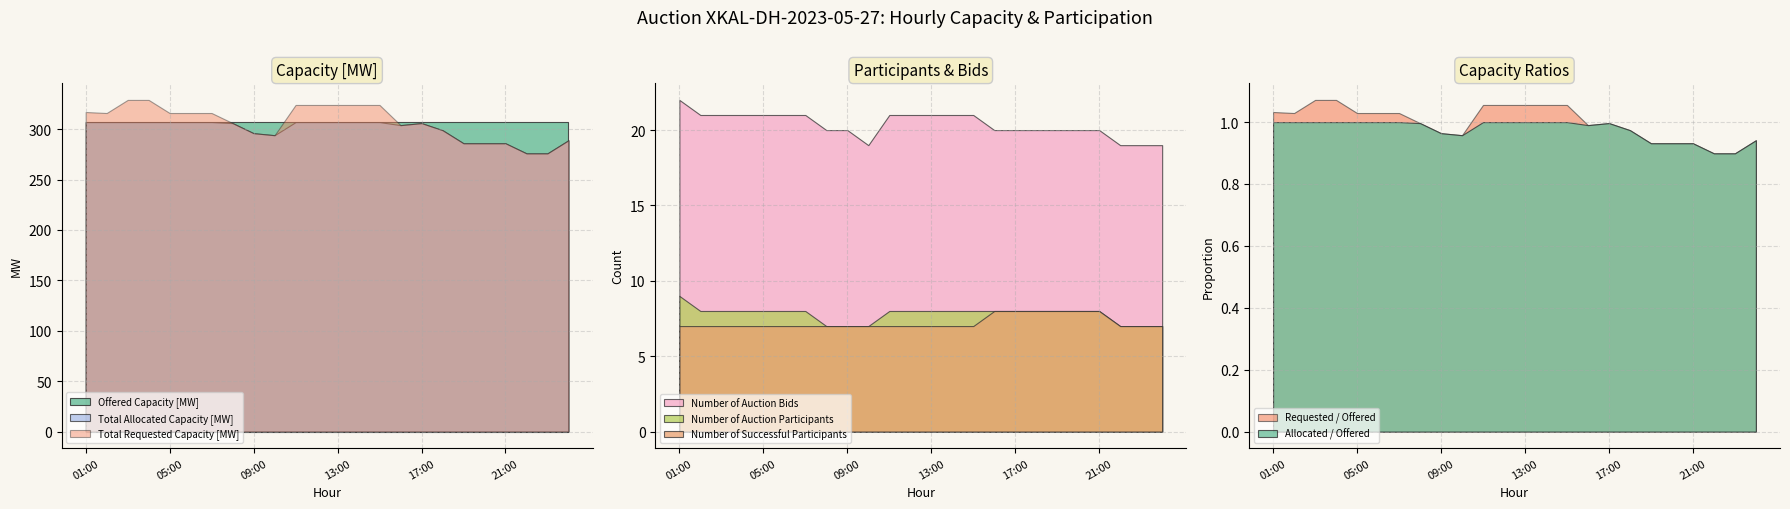

Does the chart have visible grid lines?

Yes